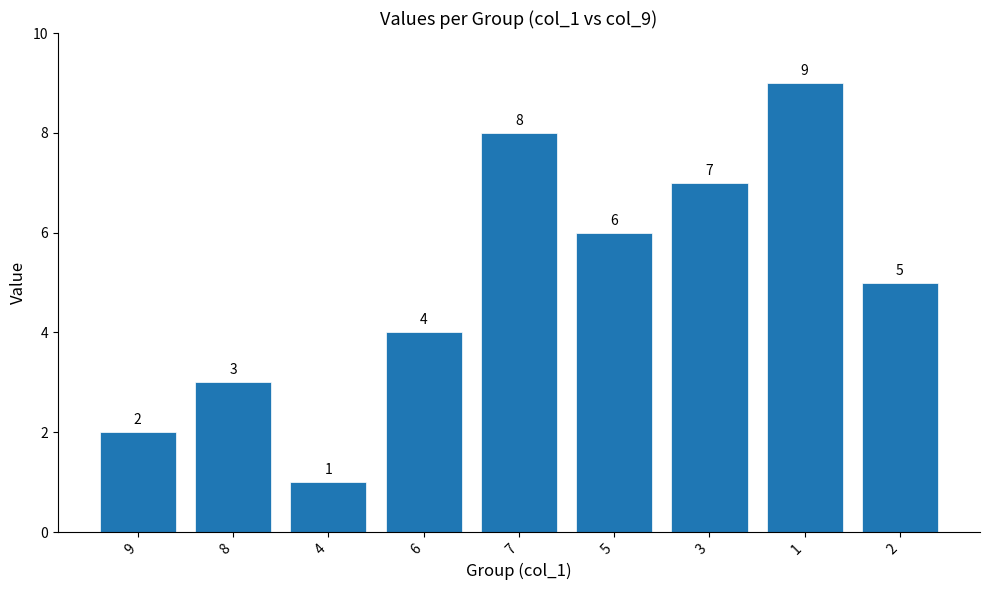

Does the chart contain stacked bars?

No